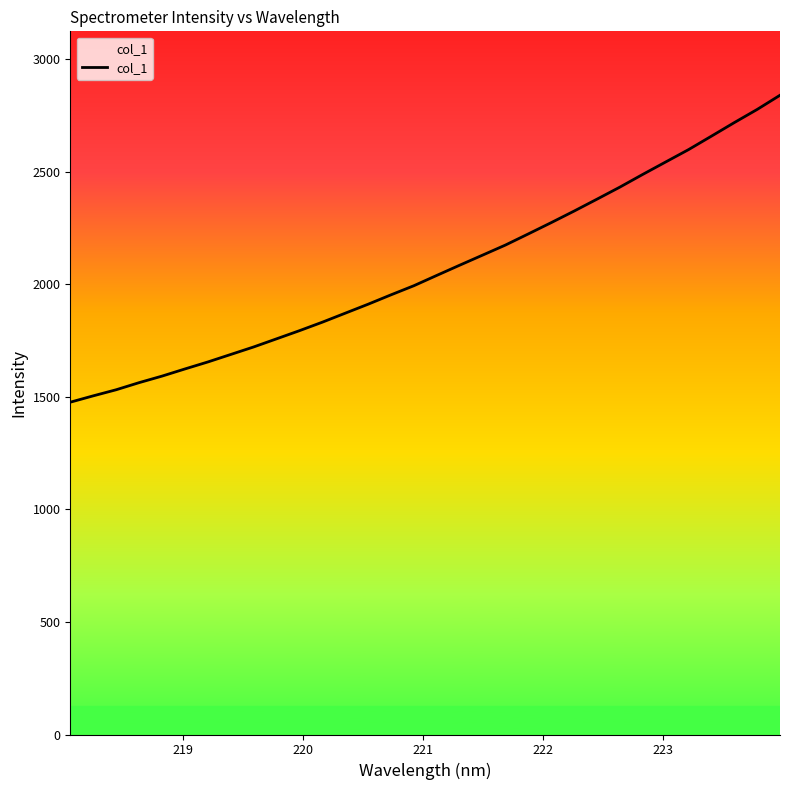

What is the smallest value displayed?

1476.2